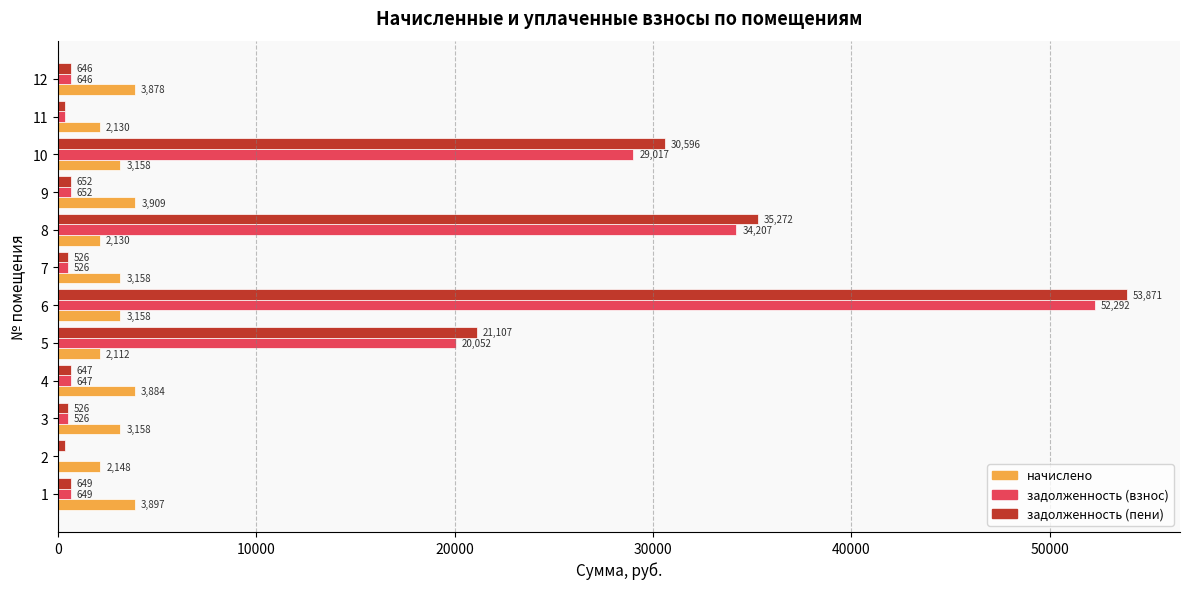

Is the value of начислено at 6 greater than the value of задолженность (взнос) at 12?

Yes